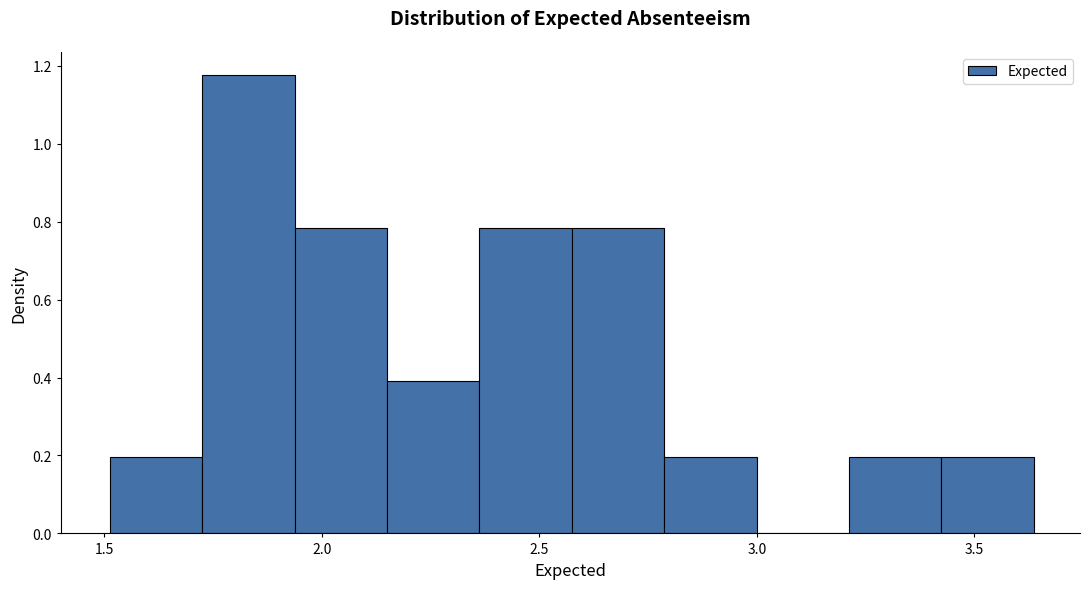

Reading left to right, transcribe this chart: for each bar, give the range it covers on the x-axis and its height. Neither the bar edges nor the heights are printed on the chart, so give them approximately, as read against the axes.

1.50 to 1.70: 0.20
1.70 to 1.95: 1.18
1.95 to 2.15: 0.78
2.15 to 2.35: 0.40
2.35 to 2.55: 0.78
2.55 to 2.80: 0.78
2.80 to 3.00: 0.20
3.00 to 3.20: 0
3.20 to 3.40: 0.20
3.40 to 3.65: 0.20